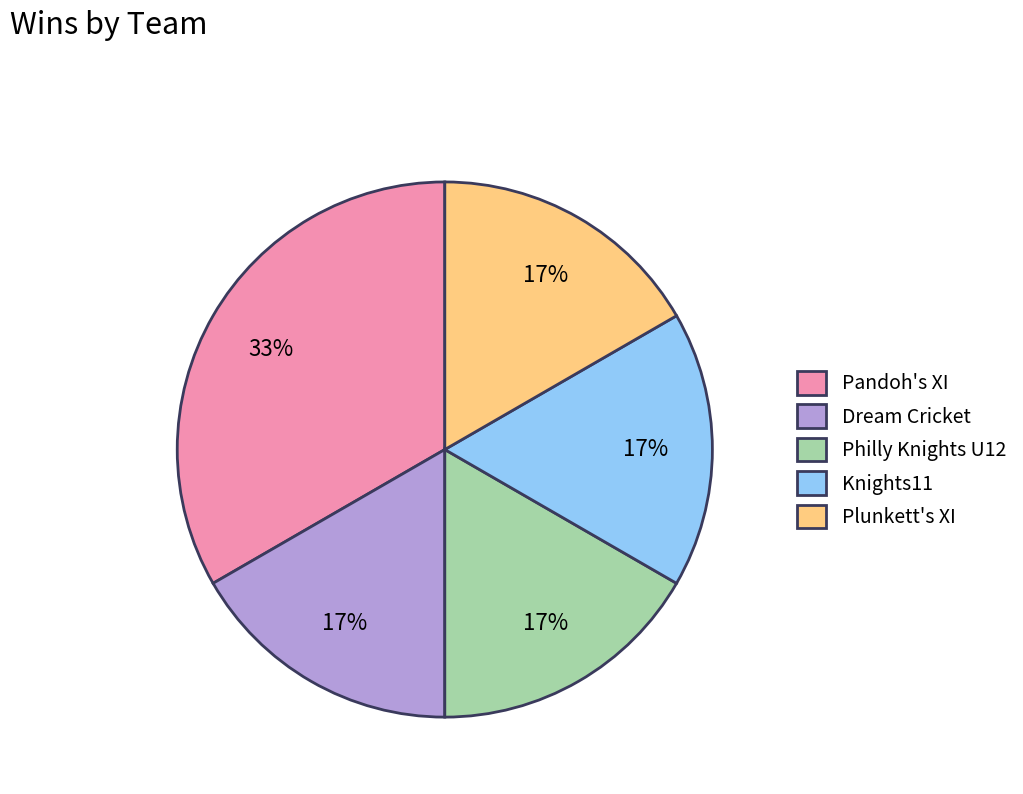

Count the number of slices in the pie.

5